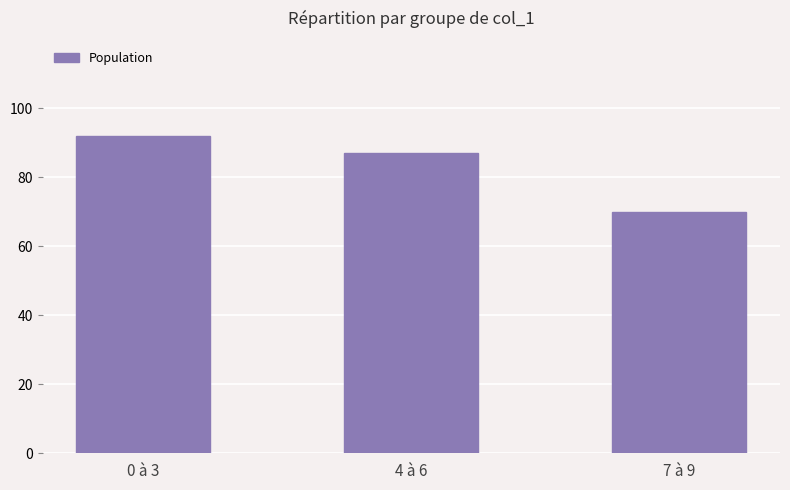

How many categories are shown in the chart?

3